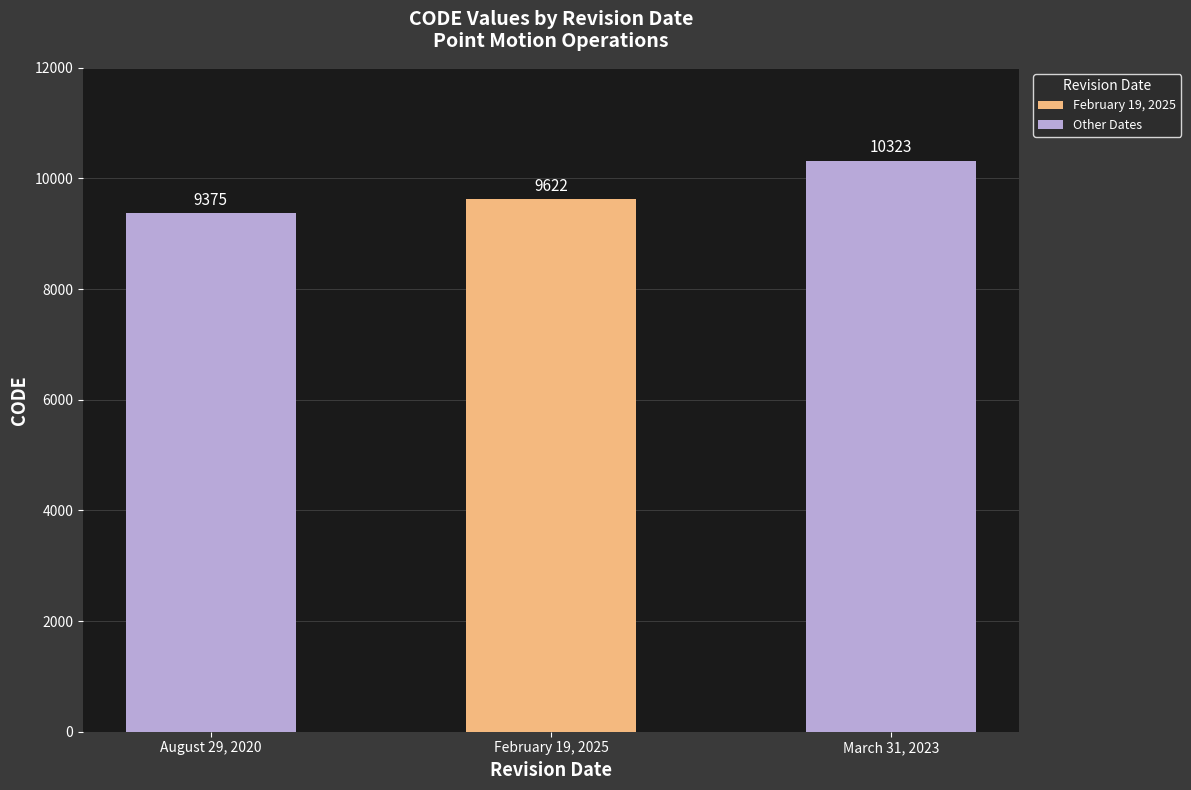

List the labels in order of Other Dates value, smallest first.

August 29, 2020, March 31, 2023